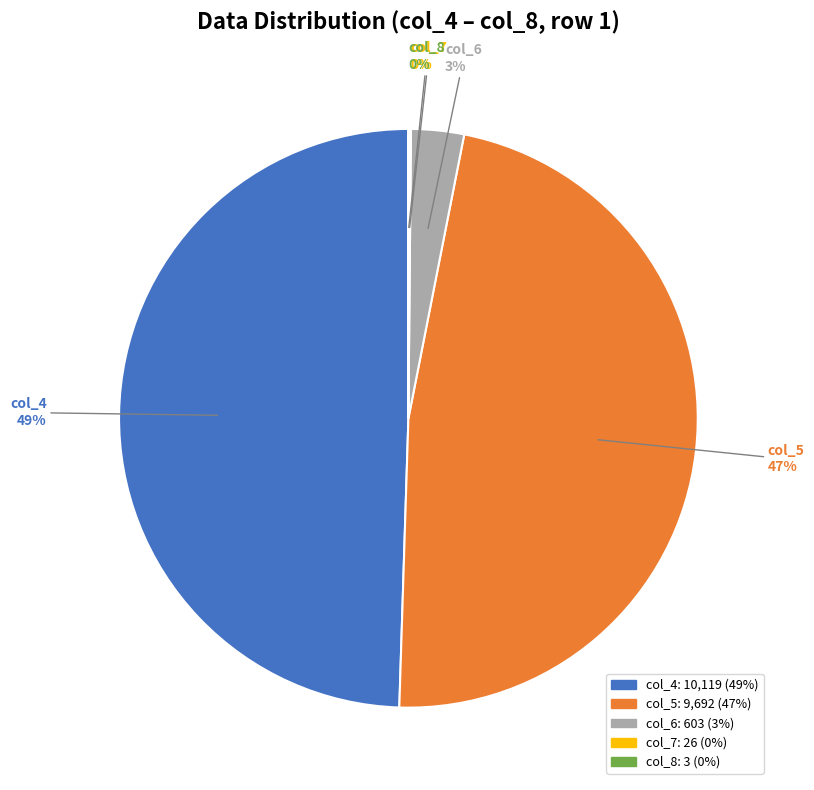

To the nearest percent, what is the average slice percentage?

20%